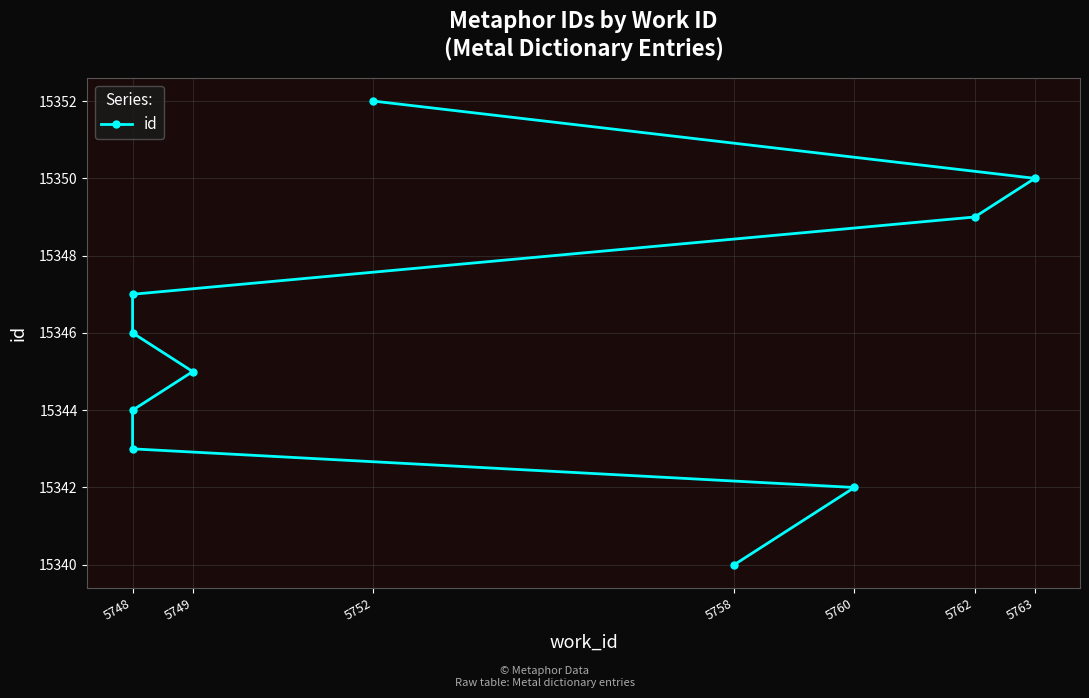

What is the change in value from 5762 to 5763?

+1